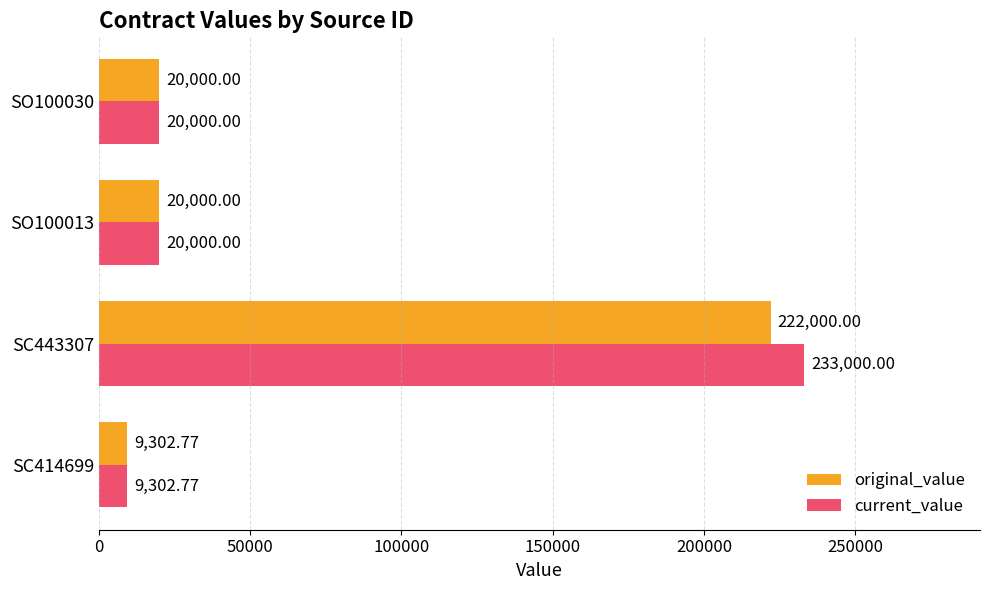

Which series has the largest range (max minus min)?

current_value